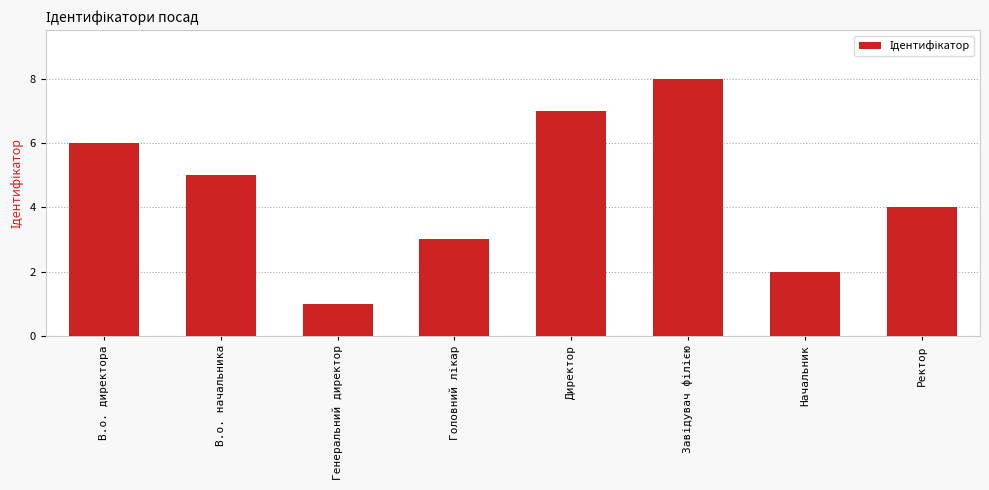

How many data points are less than 5?

4